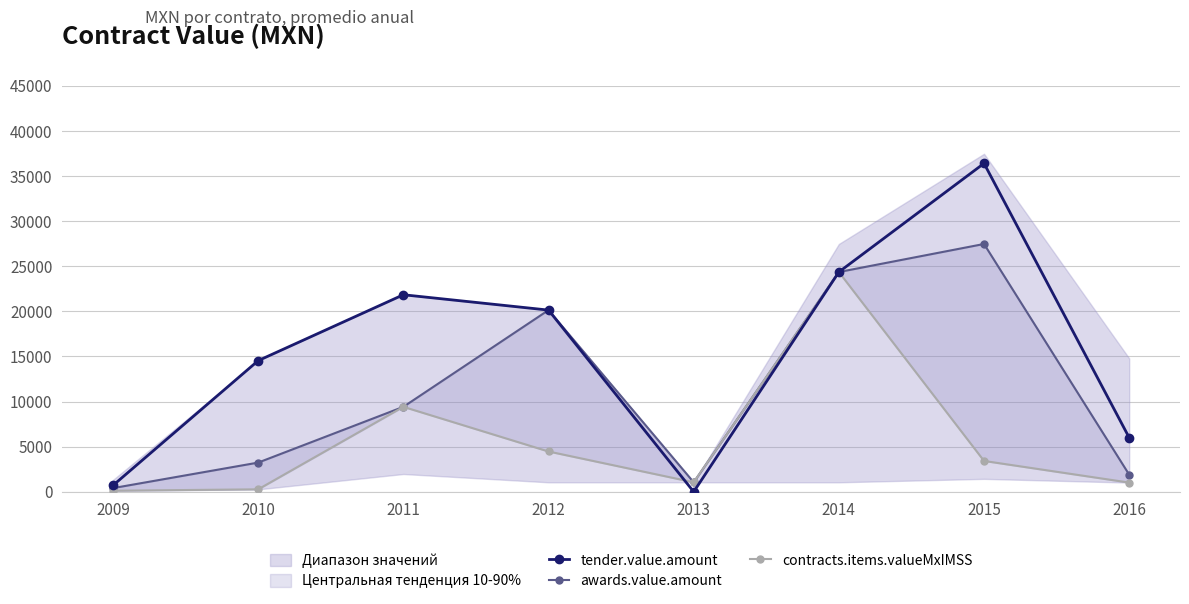

Reading left to right, list all the values displayed in this chart.

tender.value.amount: 2009=711.0	2010=14540.8	2011=21844.8	2012=20143.6	2013=0.0	2014=24363.5	2015=36409.5	2016=6000.0
awards.value.amount: 2009=409.1	2010=3238.0	2011=9418.0	2012=20143.6	2013=1052.5	2014=24363.5	2015=27474.0	2016=1900.0
contracts.items.valueMxIMSS: 2009=118.0	2010=273.0	2011=9418.0	2012=4467.0	2013=1052.0	2014=24363.0	2015=3420.0	2016=1020.0